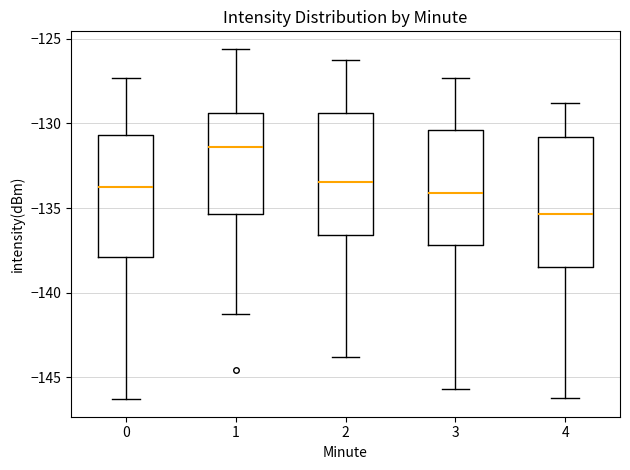

Which box's median line is the highest?

1